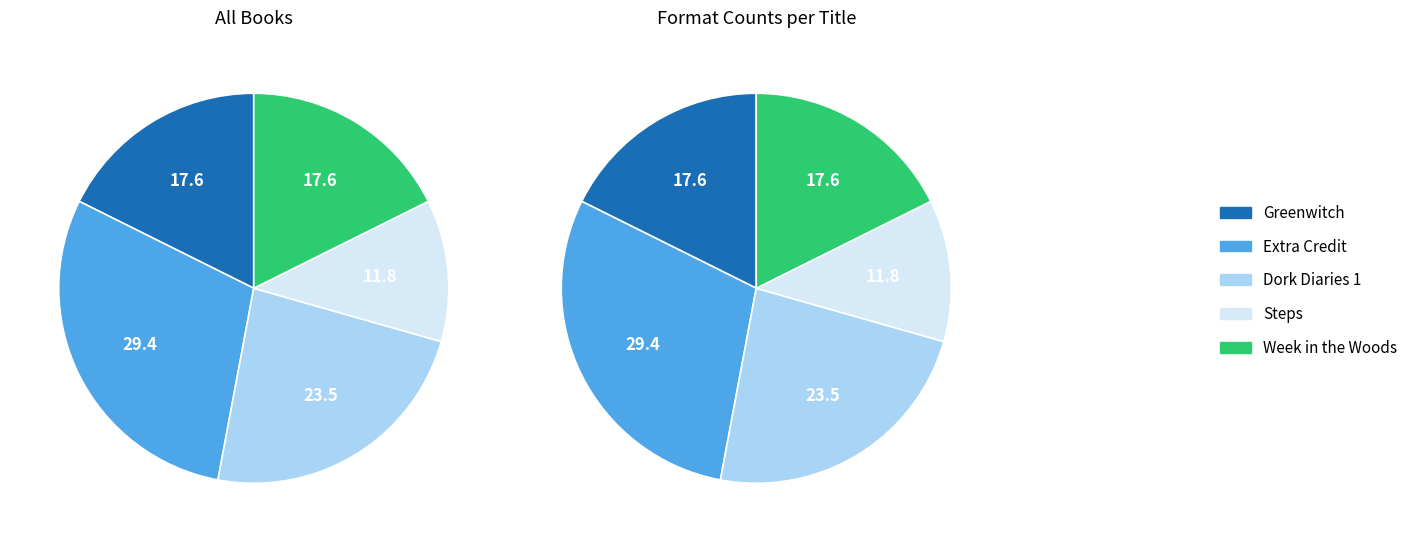

Count the number of slices in the pie.

5